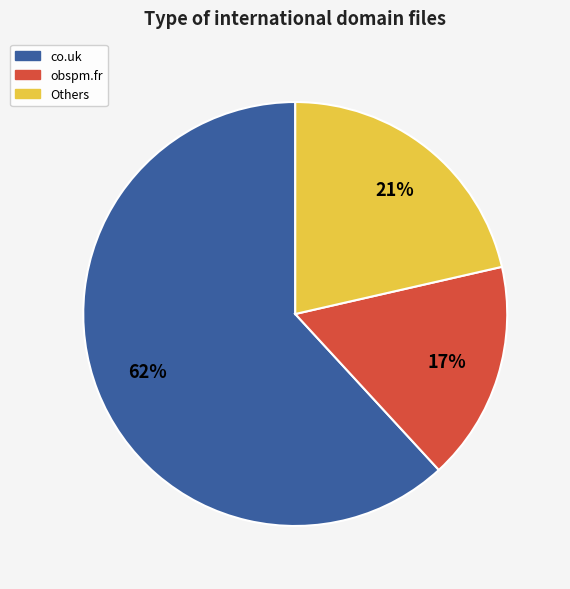

Rank the categories by value from lowest to highest.

obspm.fr, Others, co.uk